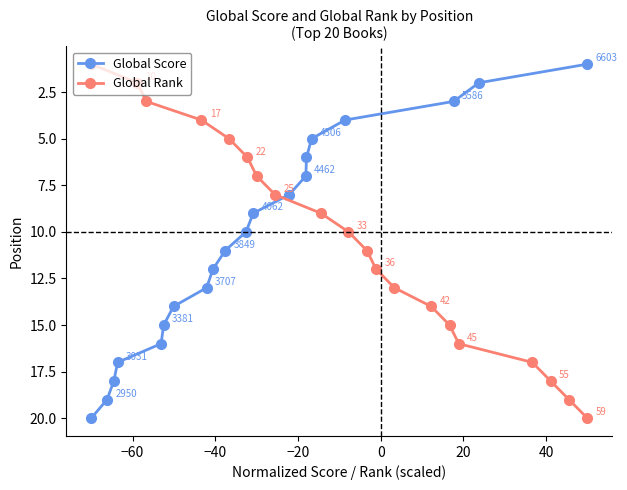

What is the highest value of the Global Score series?

20